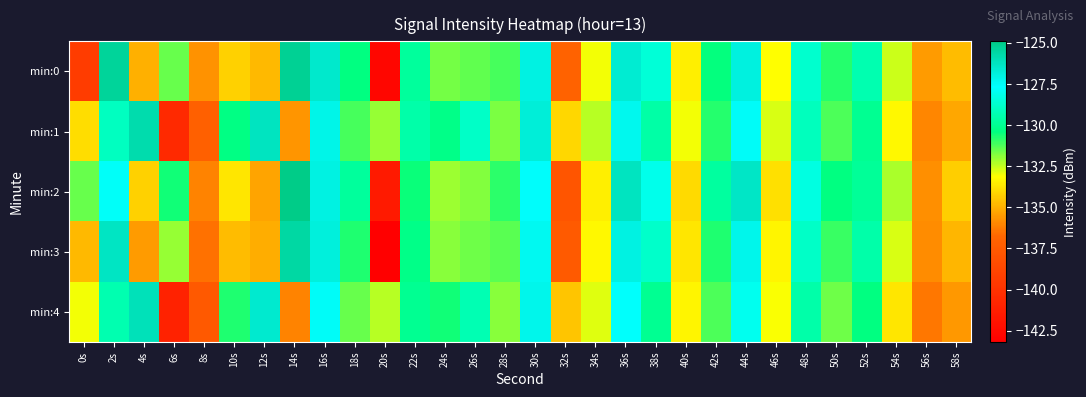

Which category has the lowest value across all series?

20s